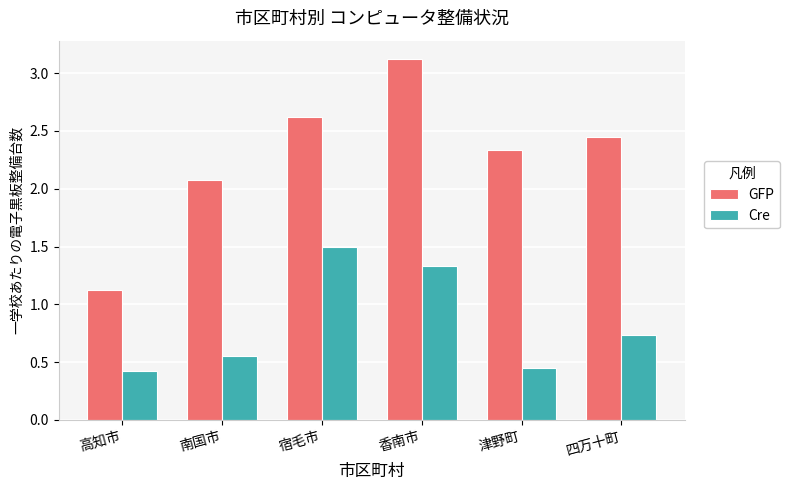

At which category is the sum across all series the highest?

香南市